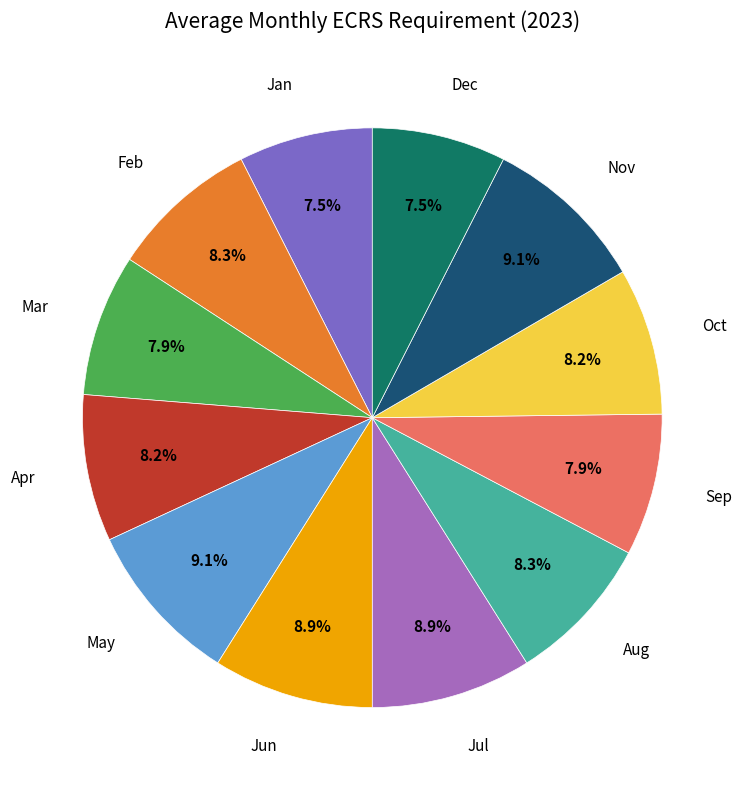

Does any single category account for the majority?

No